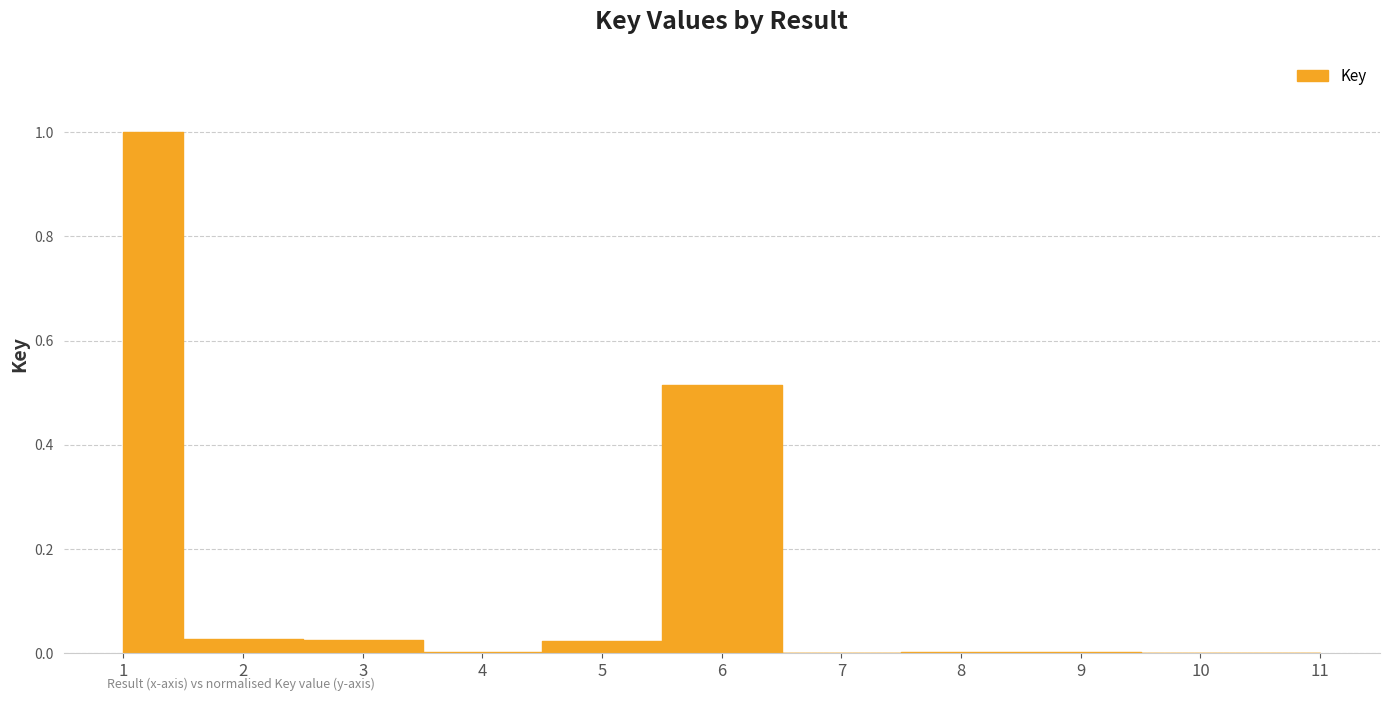

At which category does the data reach its first local valley?

4